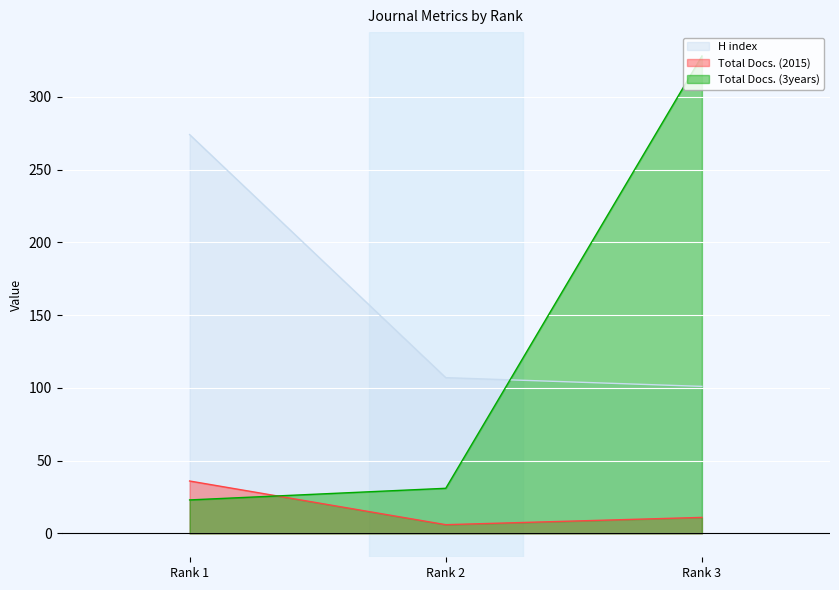

Which series has the largest range (max minus min)?

Total Docs. (3years)